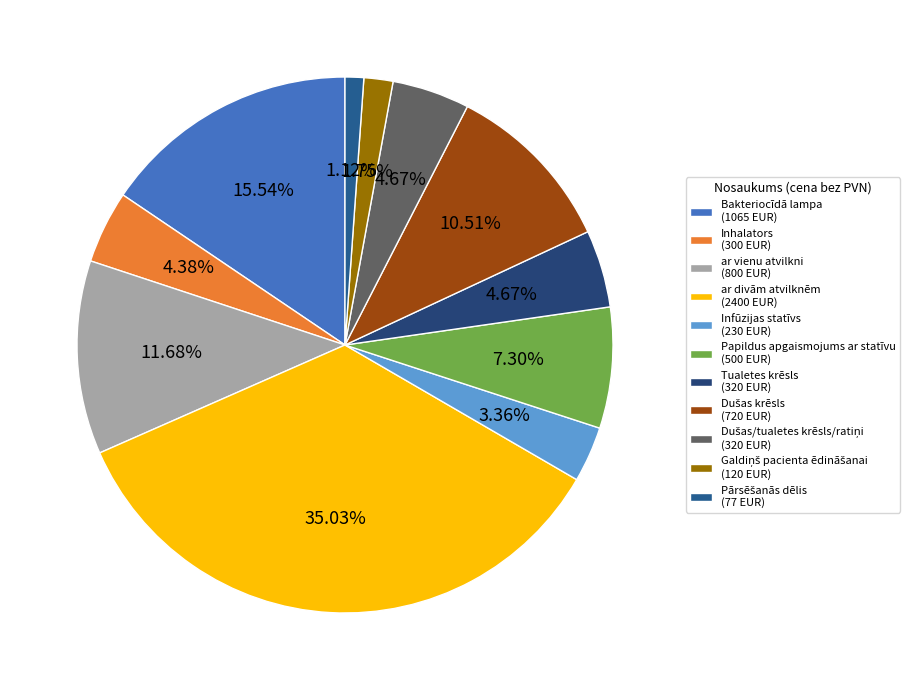

How many segments does this pie chart have?

11